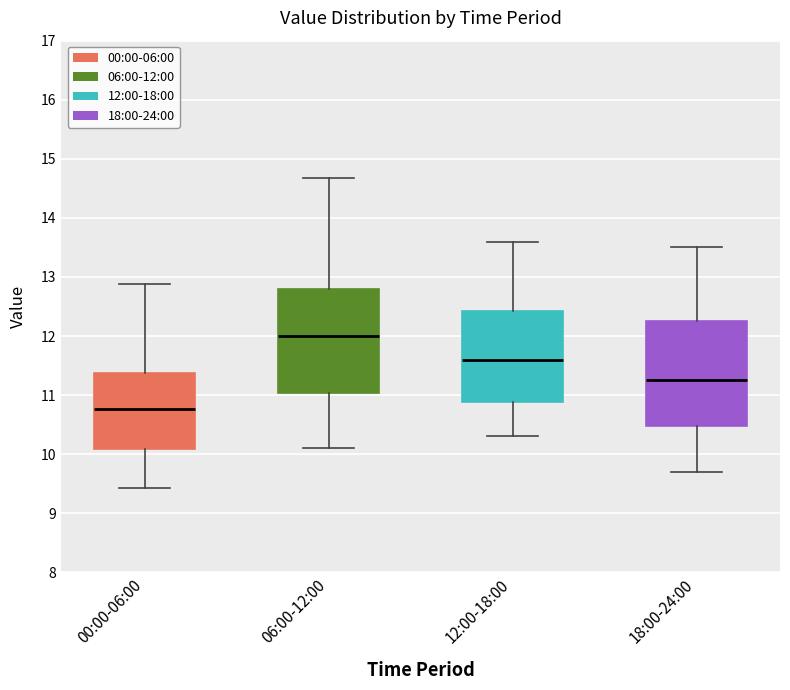

Which box's median line is the highest?

06:00-12:00